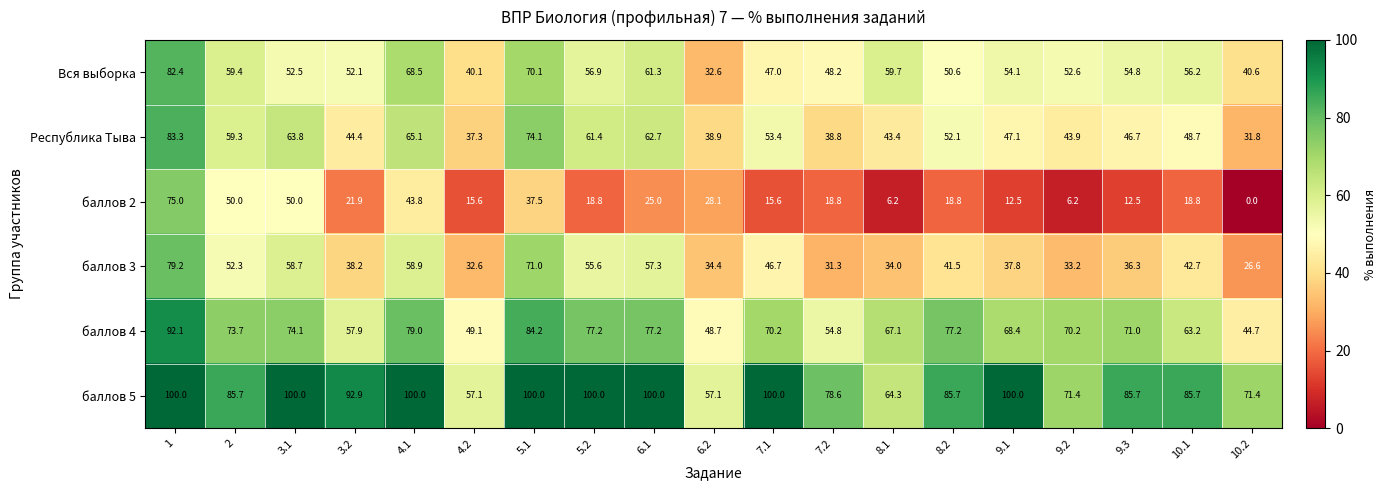

Is it true that баллов 2 equals 6.2 at 9.2?

True